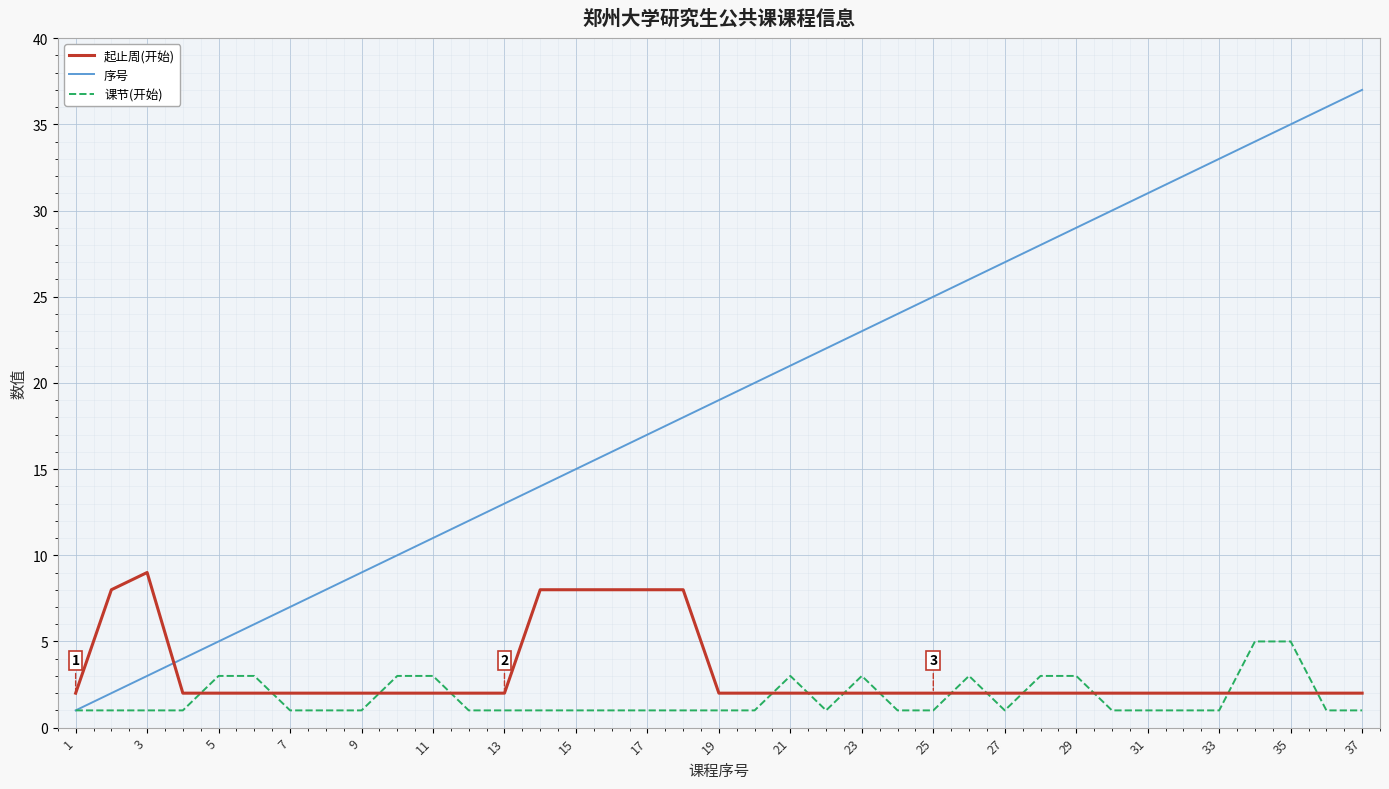

Rank the series by their maximum value, from highest to lowest.

序号, 起止周(开始), 课节(开始)